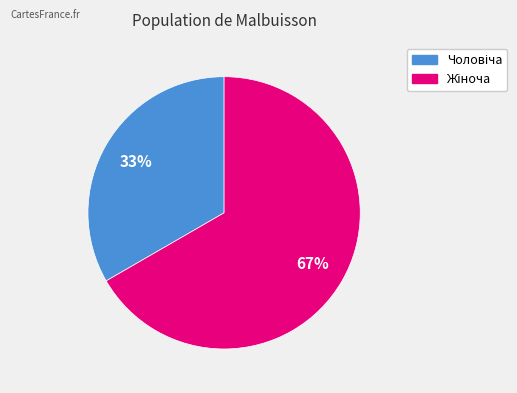

To the nearest percent, what is the average slice percentage?

50%